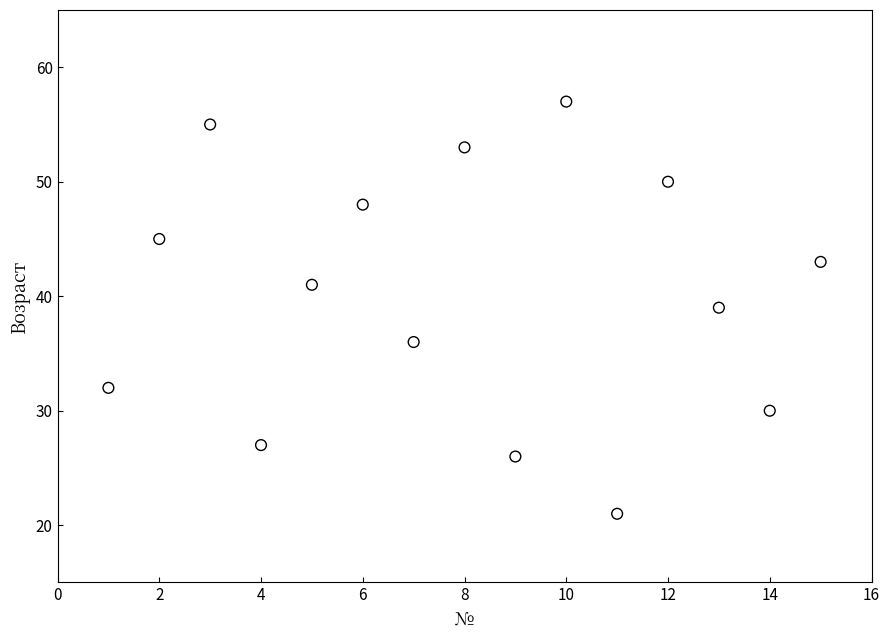

What is the range of Y values (max minus min)?

36